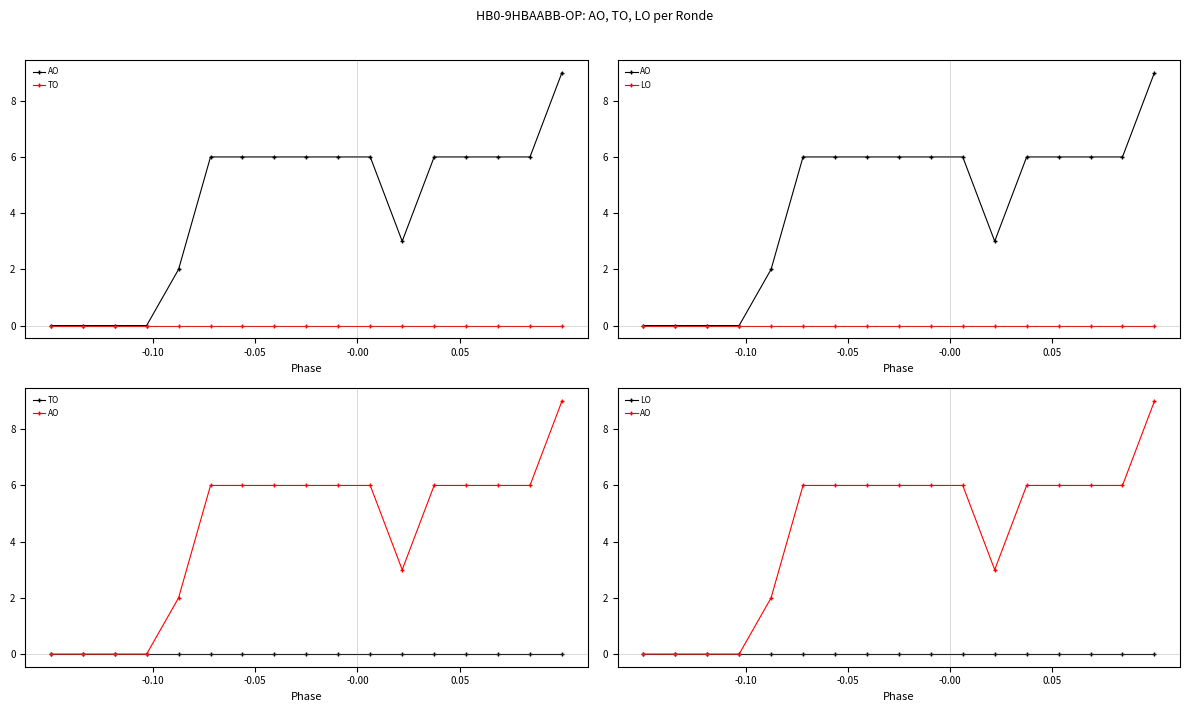

List the series in order of their peak value, lowest first.

TO, LO, AO